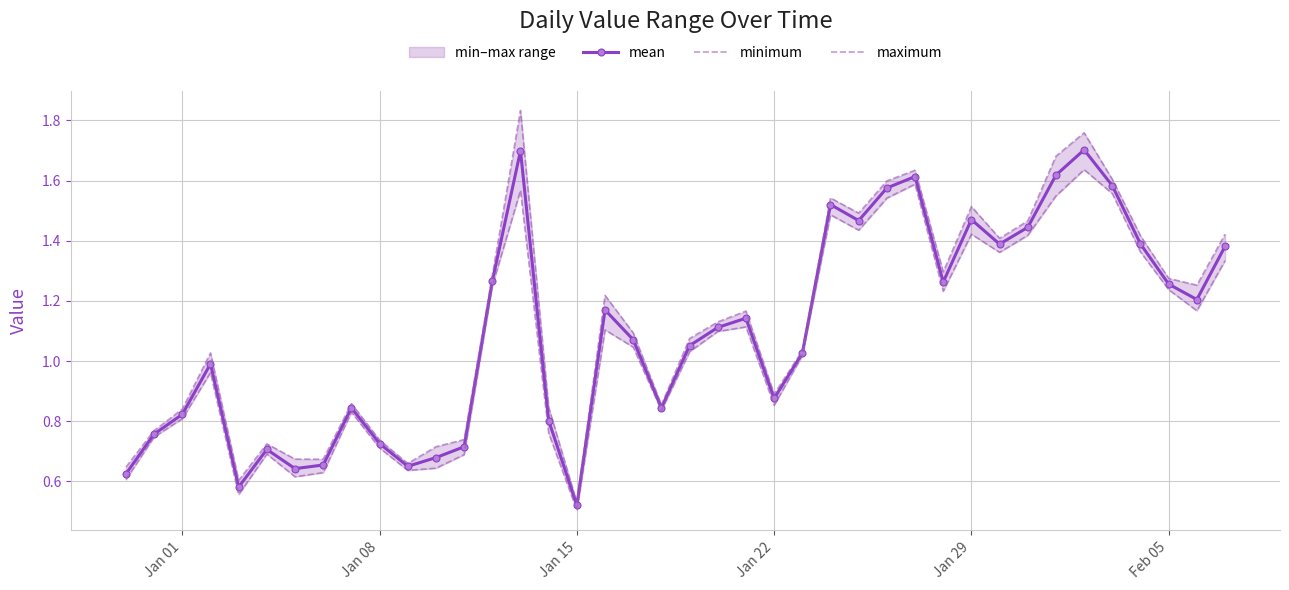

True or false: mean has more than 0 points higher than both neighbors.

True